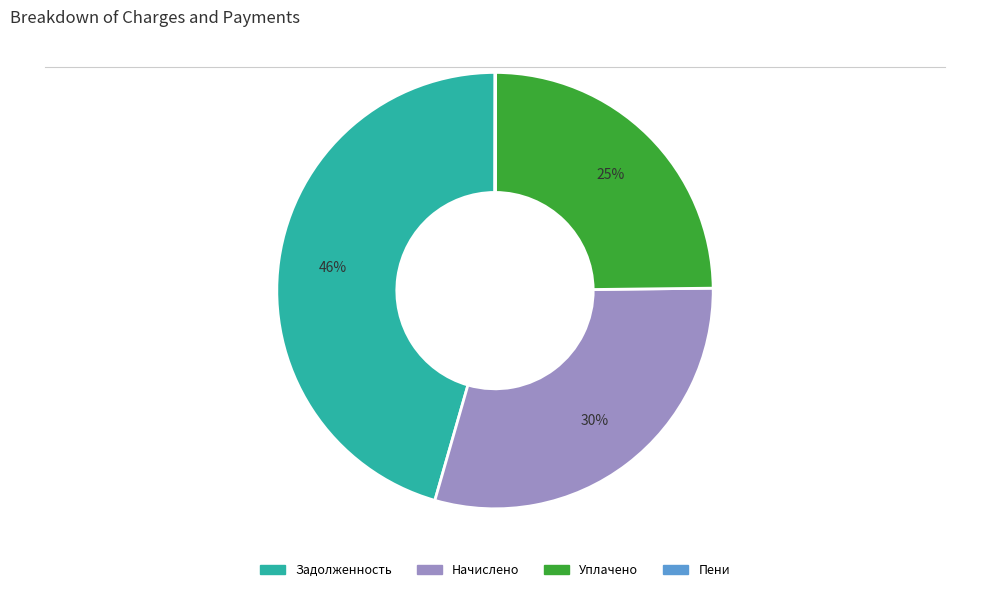

Is there any slice that represents more than half of the pie?

No